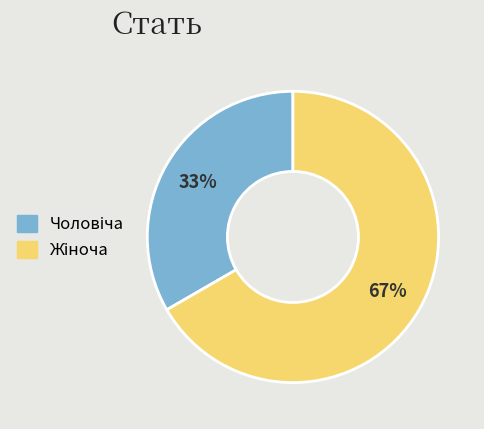

To the nearest percent, what is the average slice percentage?

50%